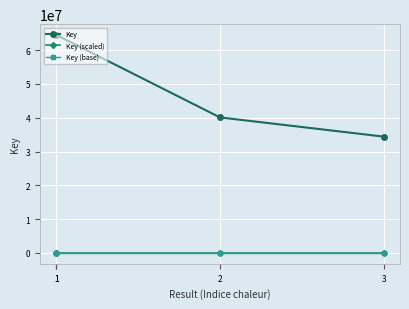

Which series has the largest total across all categories?

Key